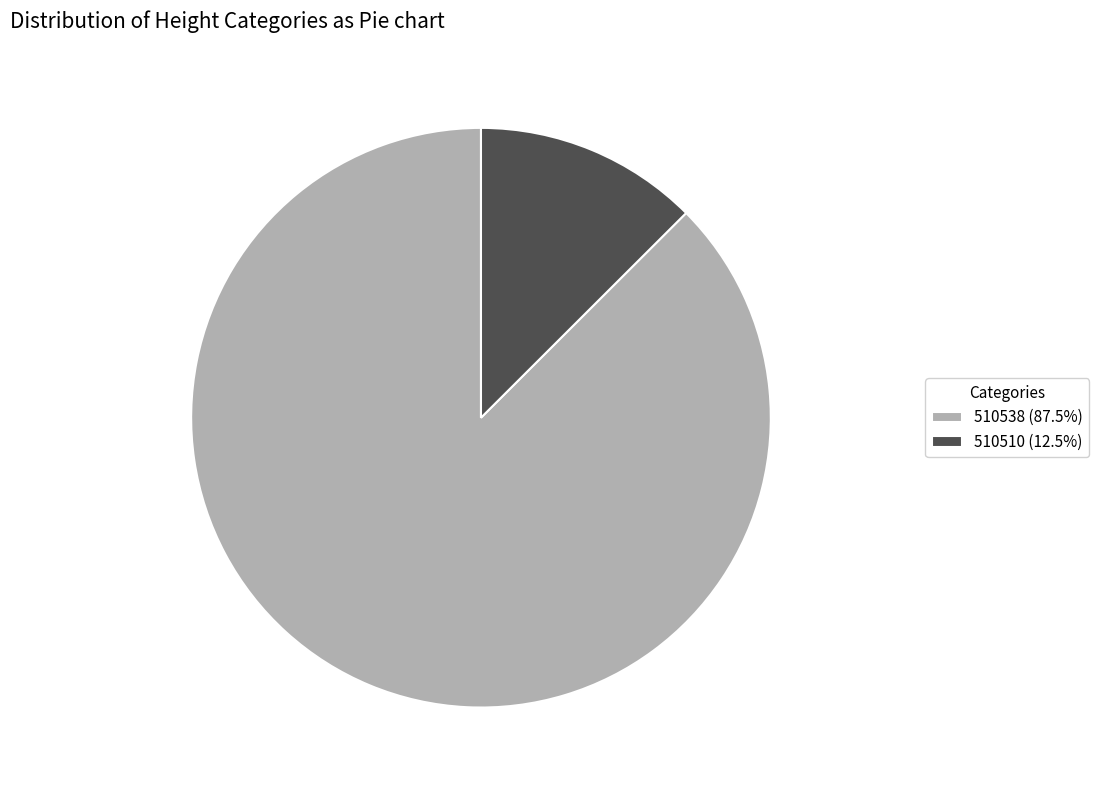

Is the sum of 510510 and 510538 greater than half?

Yes